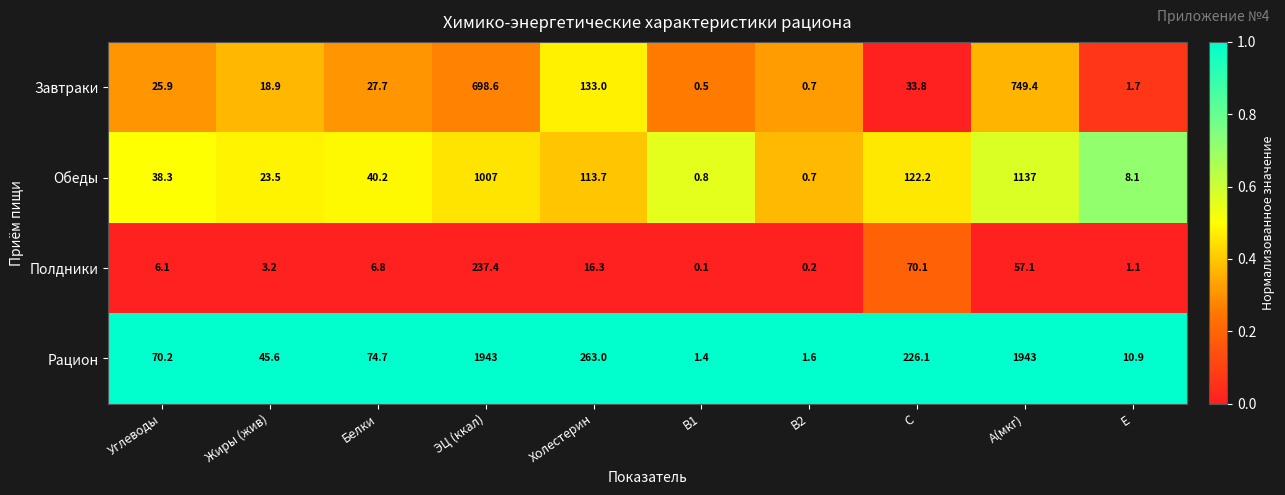

What is the maximum value shown in the chart?

1943.0